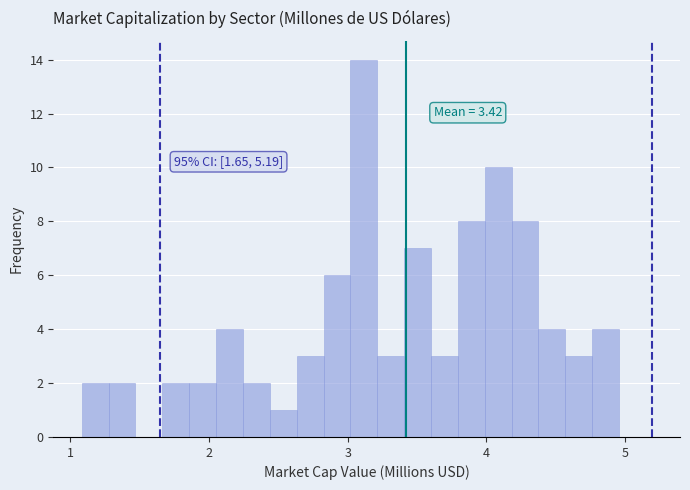

Read against the x-axis, roughly where is the centre of the tallest bar?

3.1